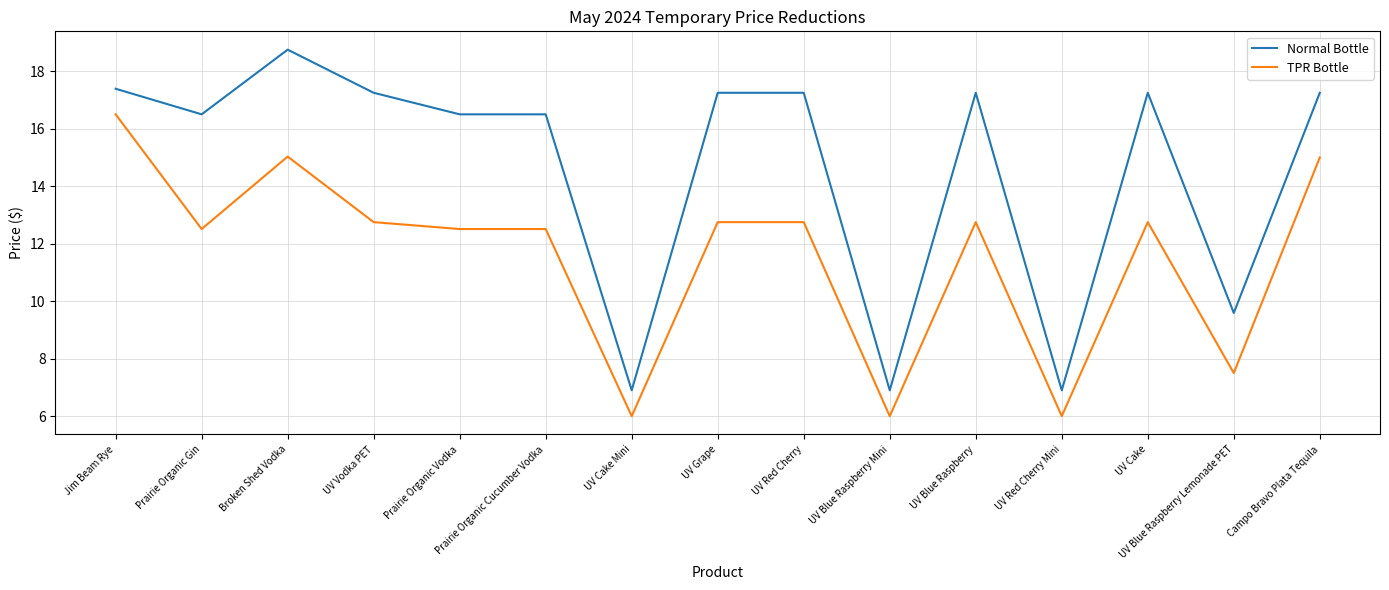

Is the value of TPR Bottle at UV Cake greater than the value of Normal Bottle at Jim Beam Rye?

No